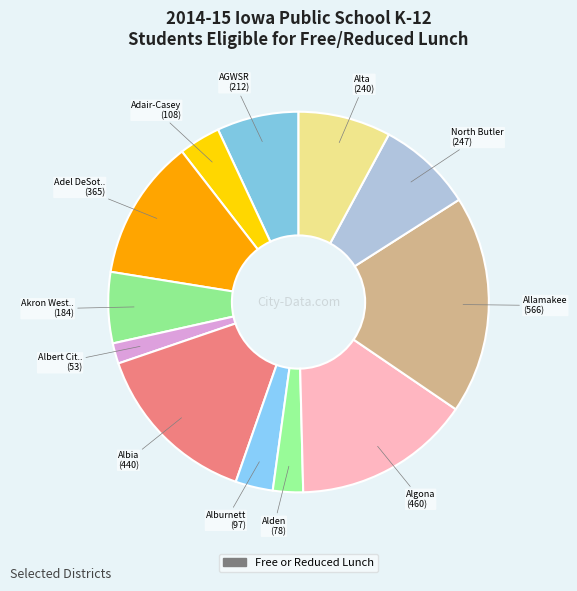

How many segments does this pie chart have?

12